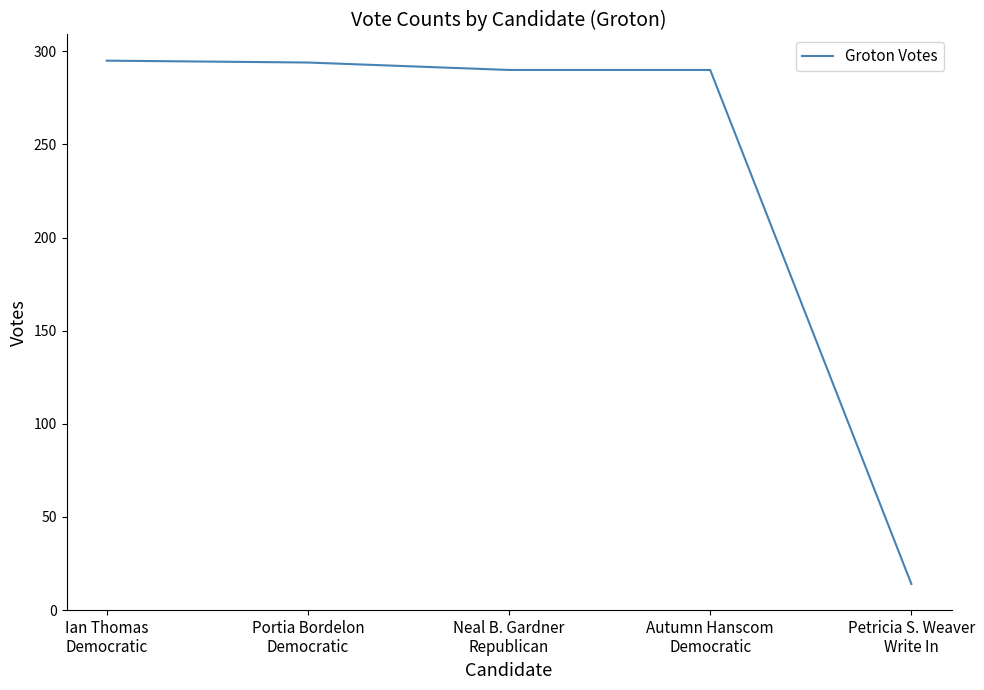

What is the sum of the values at Autumn Hanscom
Democratic and Petricia S. Weaver
Write In?

304